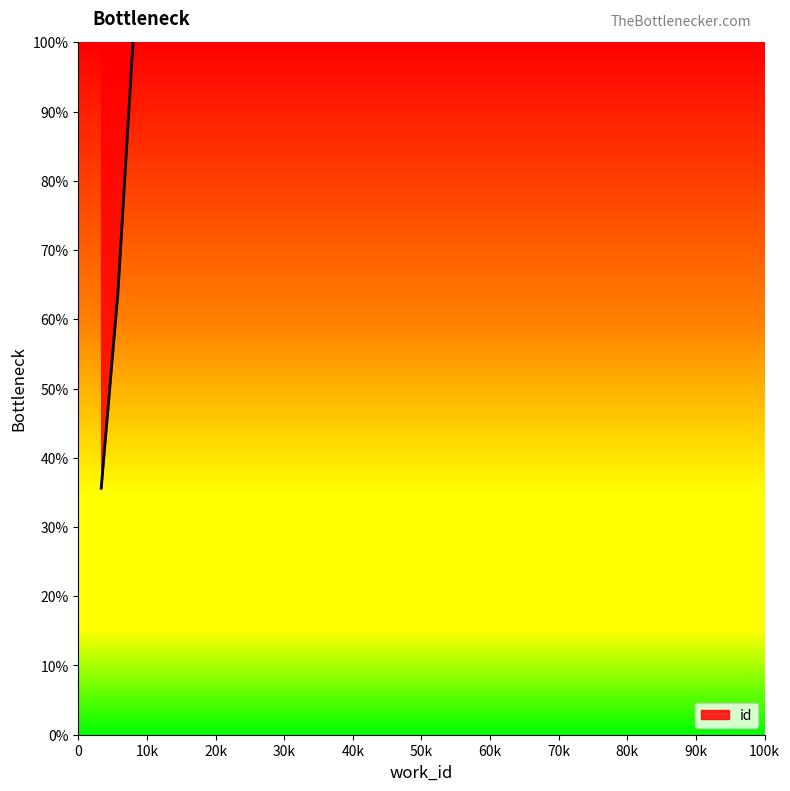

How many lines are shown in the chart?

1